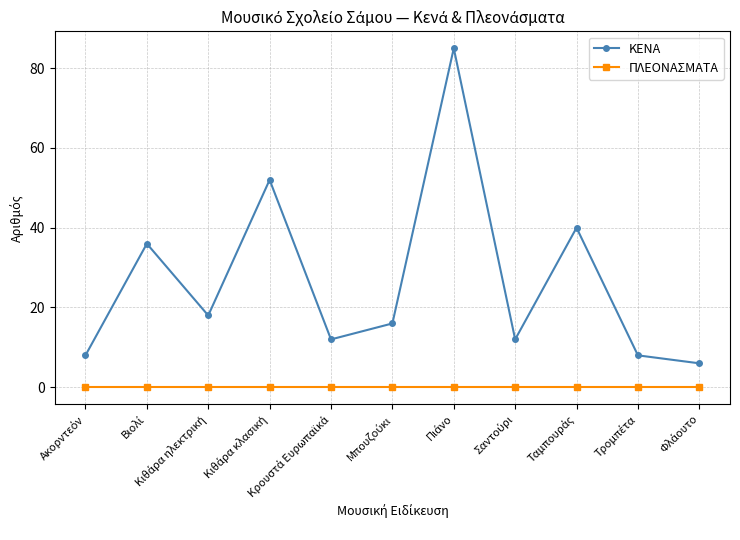

Which series has the largest total across all categories?

ΚΕΝΑ